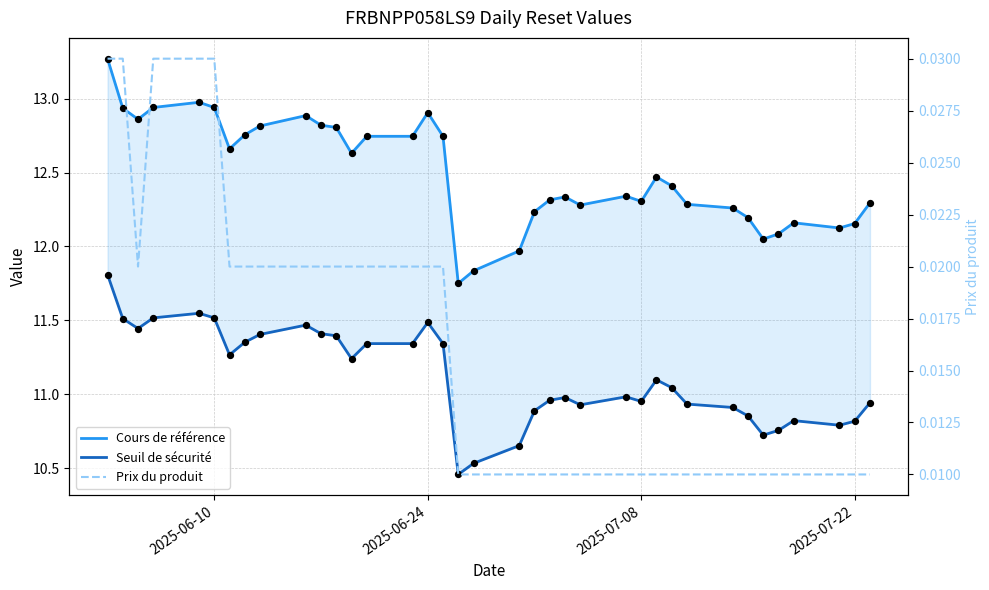

Which series contains the lowest Y value?

Prix du produit